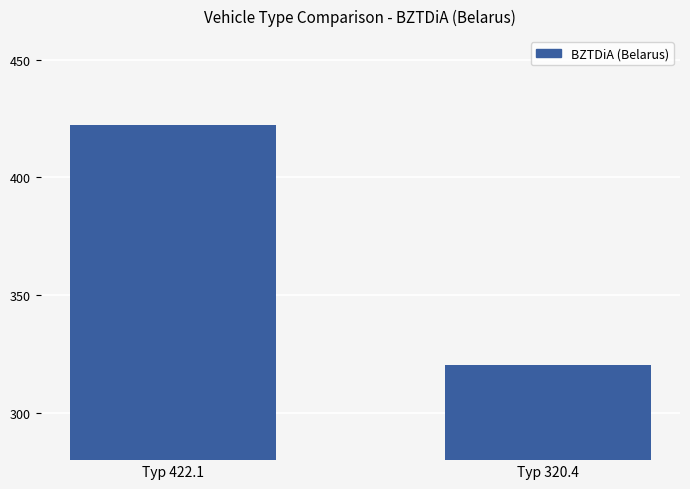

What is the difference between the maximum and minimum values?

101.7